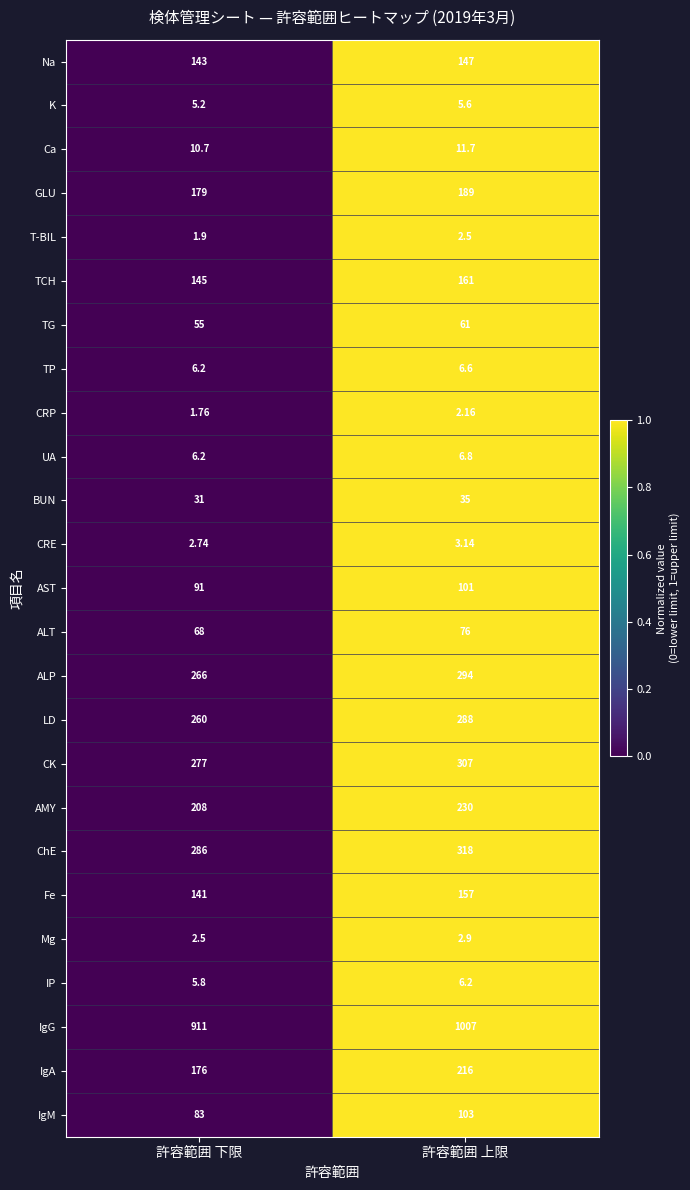

Which series has the widest spread of values?

IgG